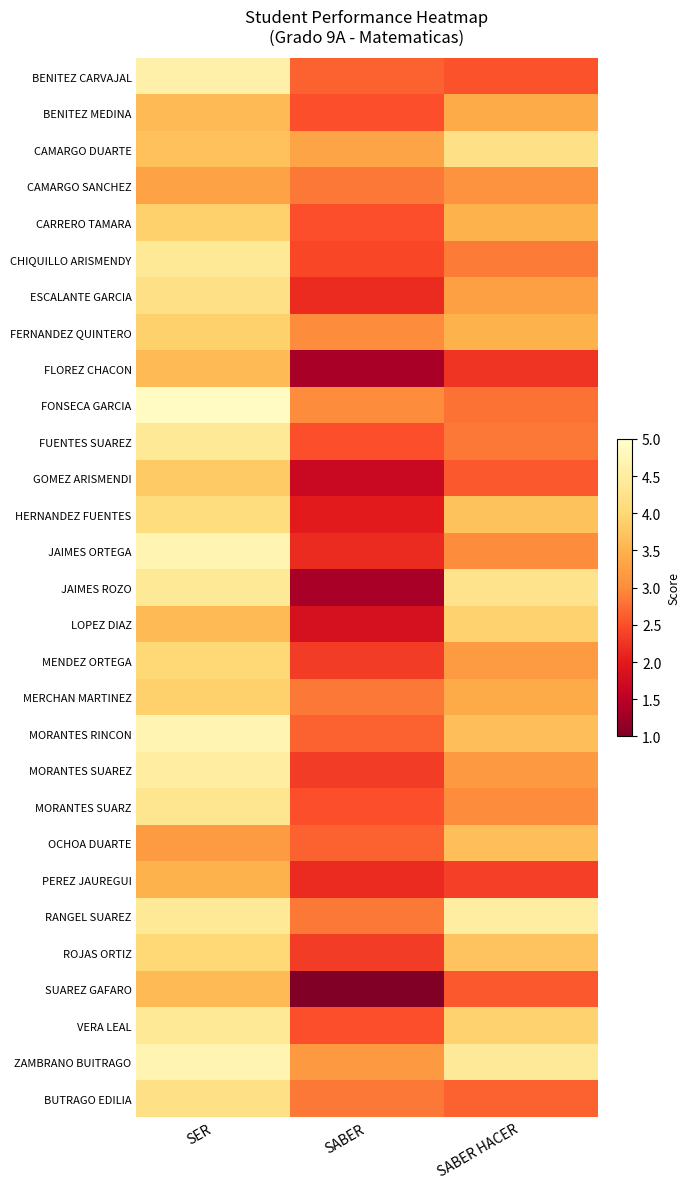

Which series has the widest spread of values?

JAIMES ROZO